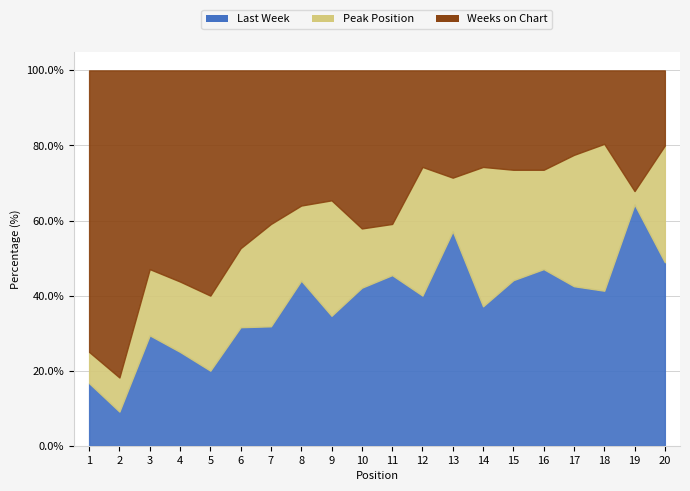

How many categories are shown in the chart?

20